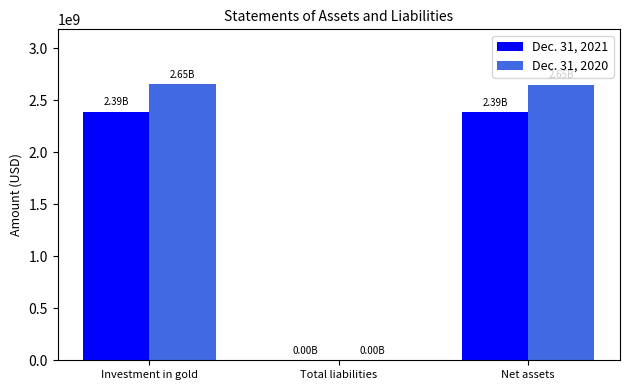

Which series has the largest total across all categories?

Dec. 31, 2020